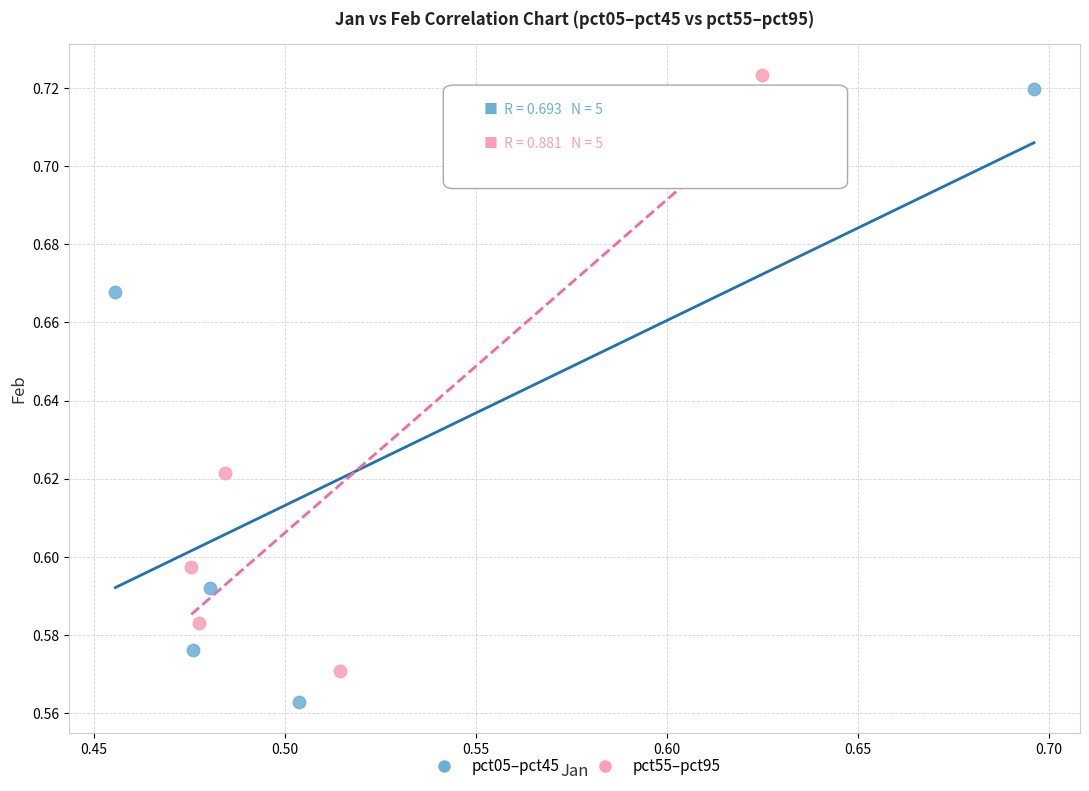

Which series has the widest spread of Y values?

pct05–pct45